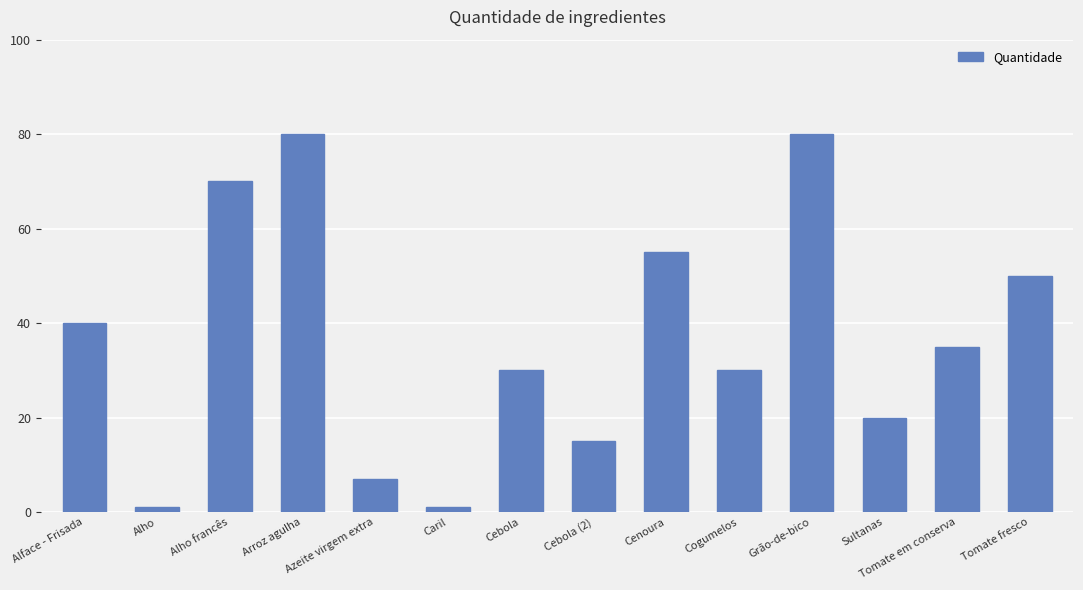

Does the chart contain stacked bars?

No